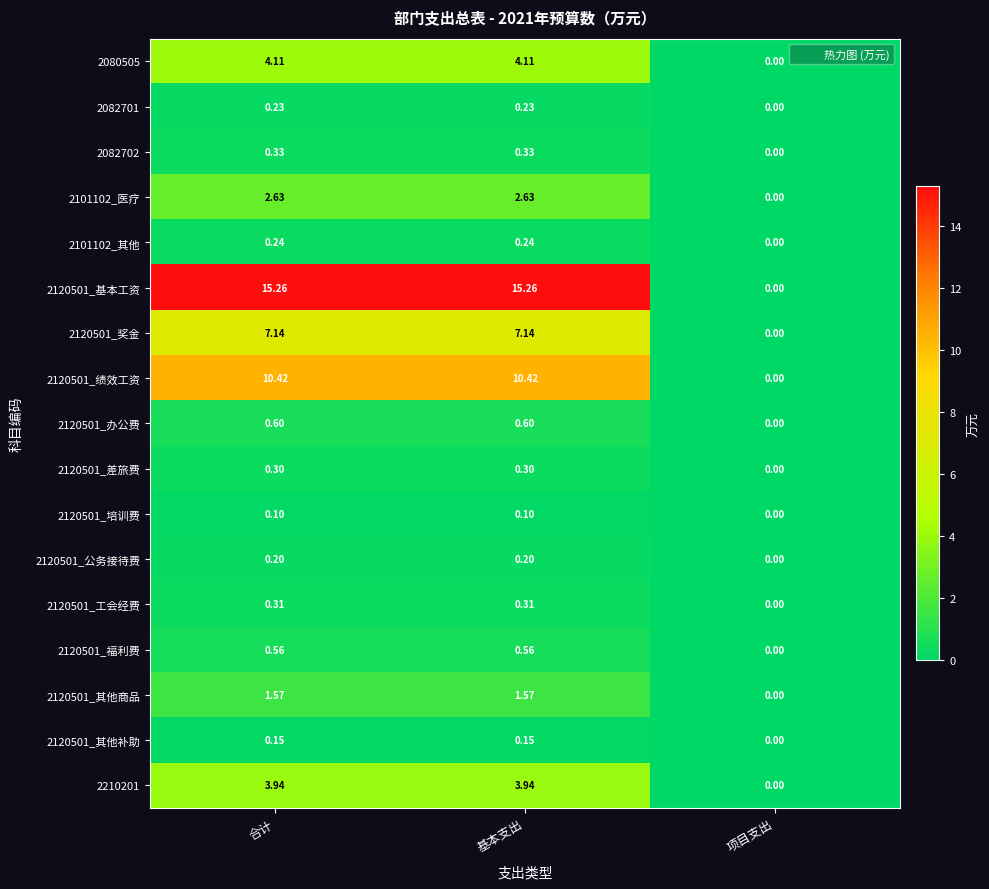

What is the difference between the highest and lowest values at 合计?

15.2